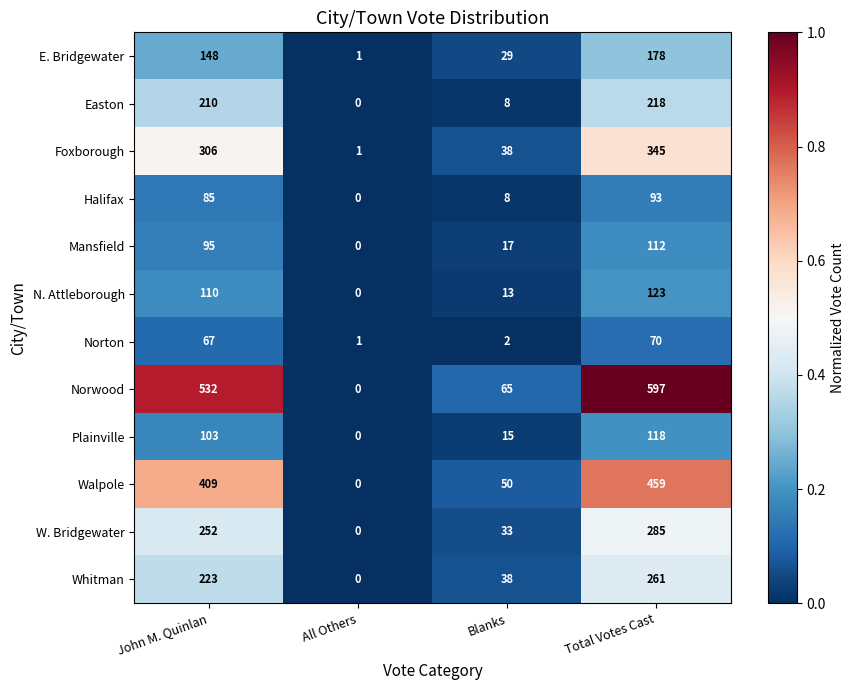

The value of Plainville at John M. Quinlan is 103. True or false?

True